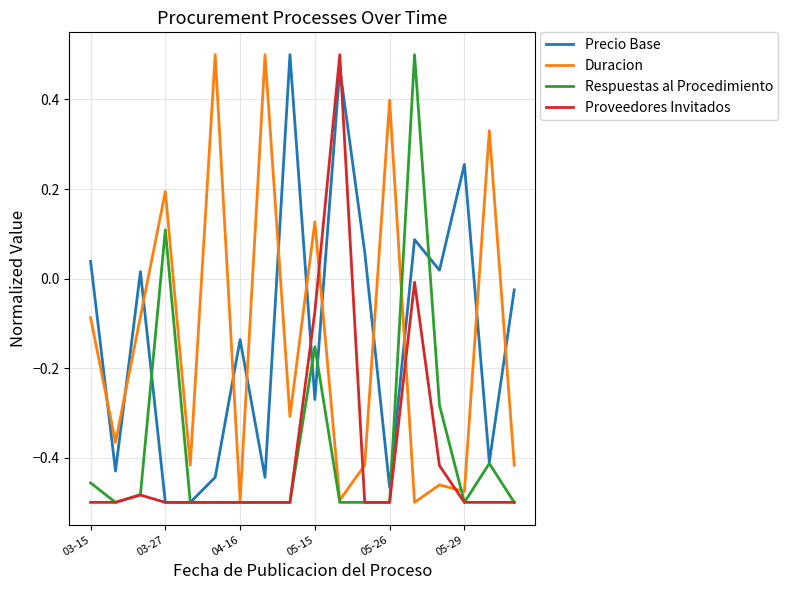

What is the difference between the maximum and minimum values in the Duracion series?

1.0